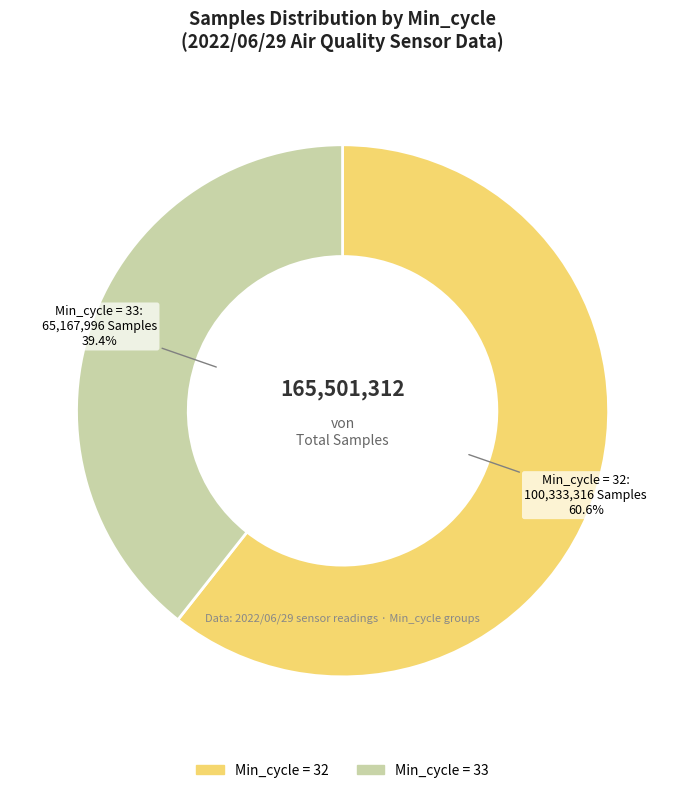

Is there any slice that represents more than half of the pie?

Yes